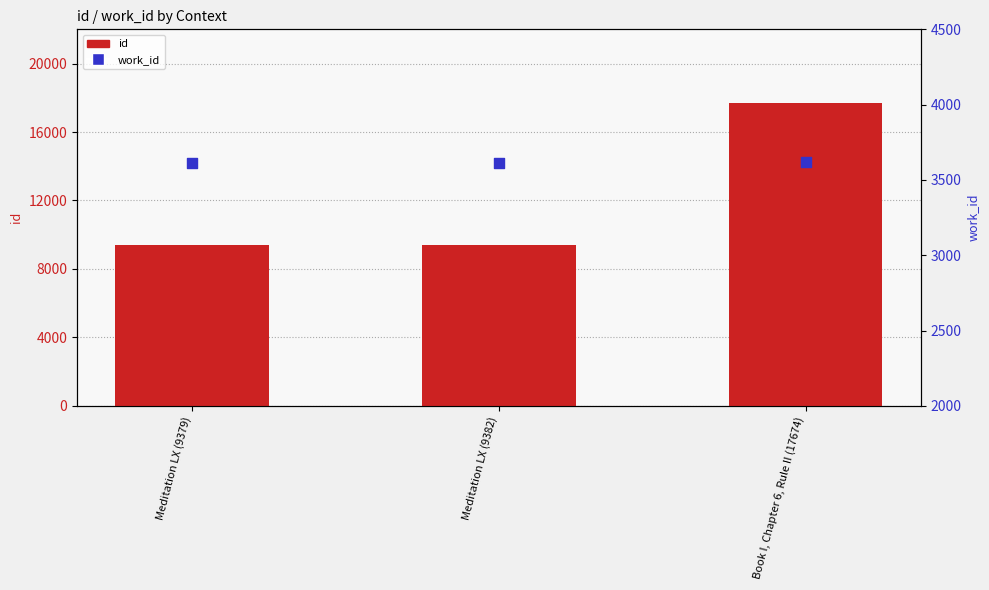

Is the value of id at Book I, Chapter 6, Rule II (17674) greater than the value of work_id at Meditation LX (9379)?

Yes